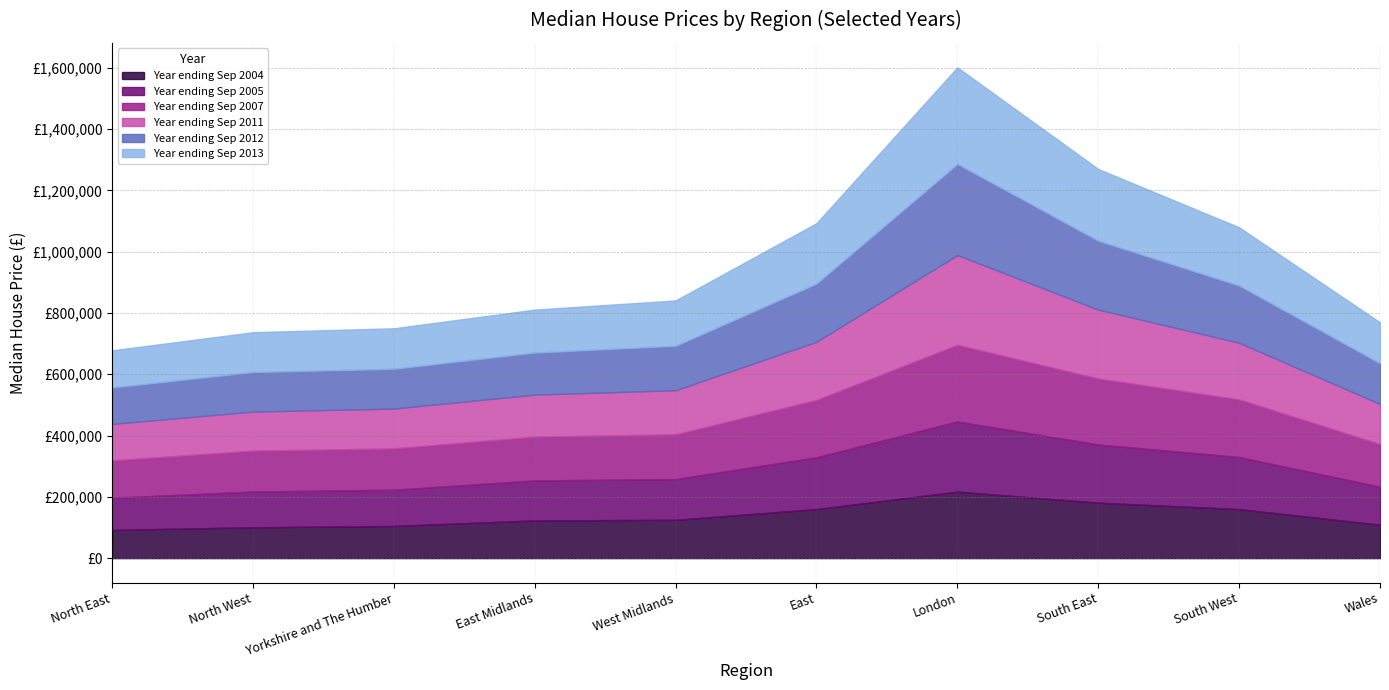

At which category does Year ending Sep 2007 reach its first local peak?

London